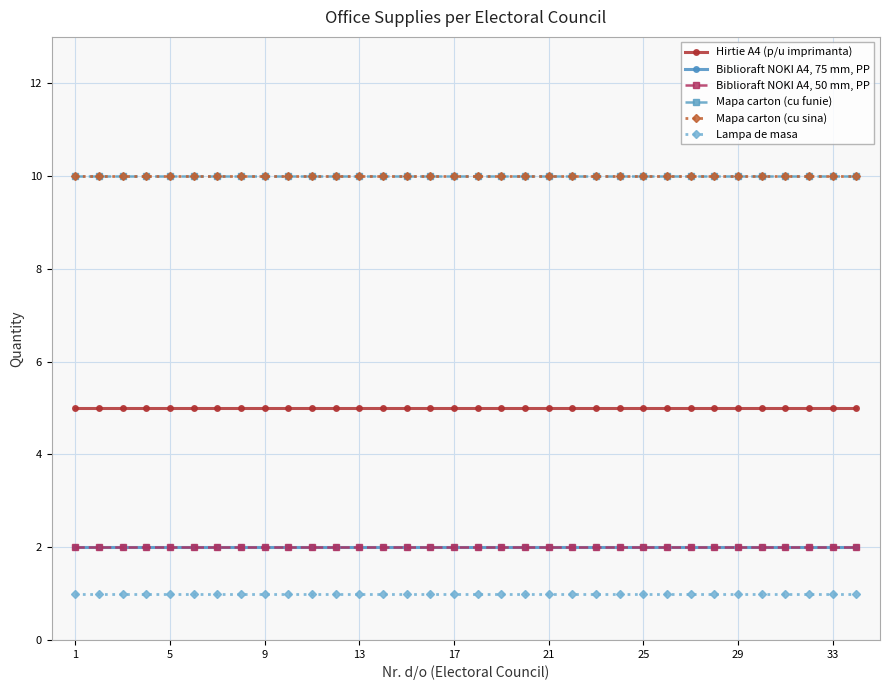

Does the chart have visible grid lines?

Yes